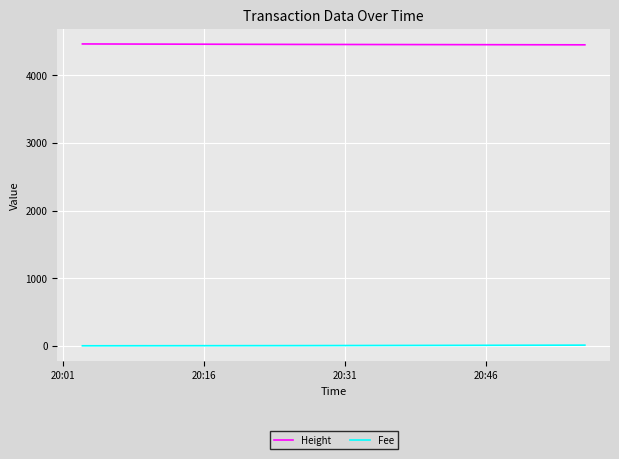

At how many categories does at least one series exceed 618?

3